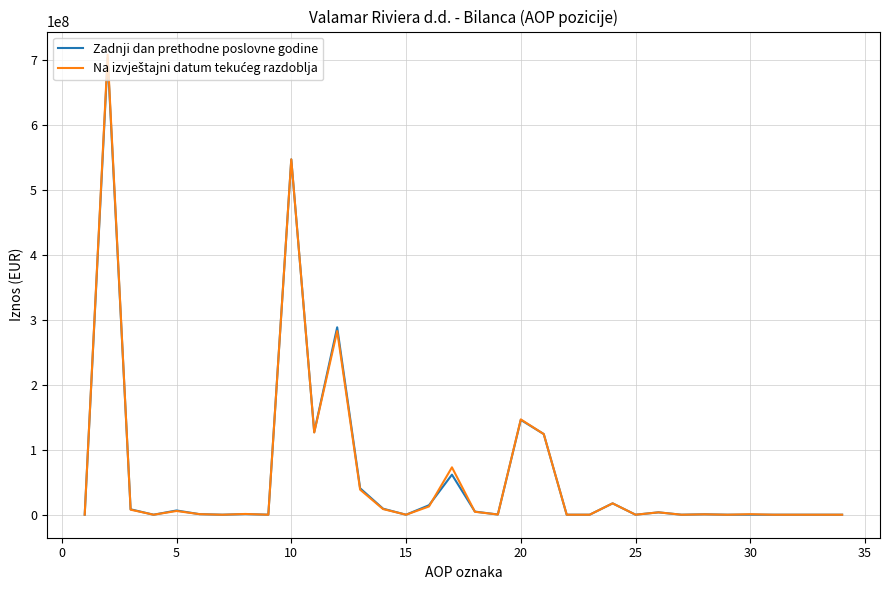

What is the maximum value shown in the chart?

708958227